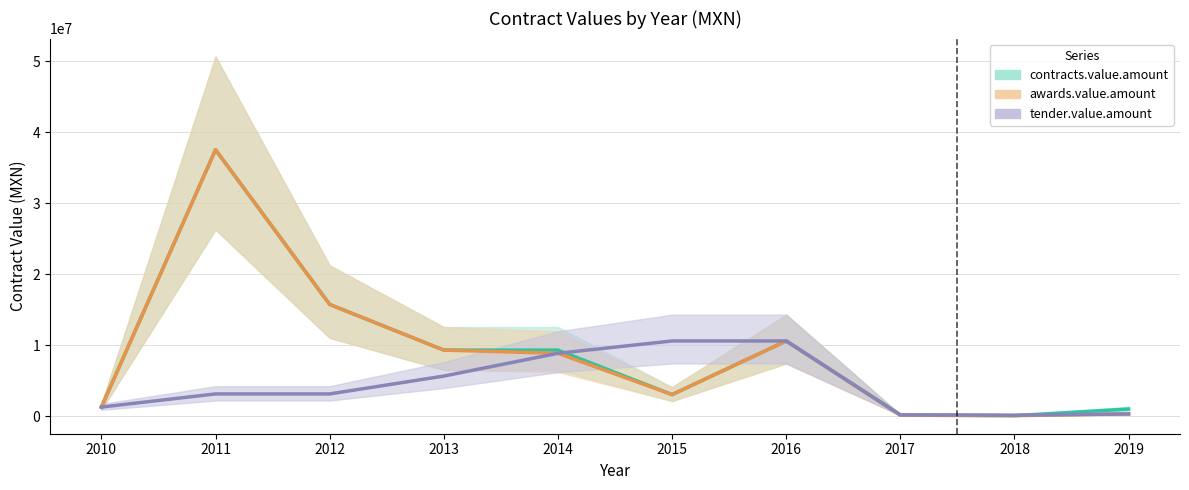

Reading left to right, what are all the values shown in this chart?

contracts.value.amount: 2010=1264862.3	2011=37548549.6	2012=15737392.4	2013=9296859.5	2014=9296859.5	2015=3019932.3	2016=10586394.0	2017=159824.8	2018=56445.2	2019=985502.7
awards.value.amount: 2010=1264862.3	2011=37548549.6	2012=15737392.4	2013=9296859.5	2014=8848567.4	2015=3019932.3	2016=10586394.0	2017=111615.2	2018=56445.2	2019=302328.0
tender.value.amount: 2010=1264862.3	2011=3118415.4	2012=3118415.4	2013=5636291.3	2014=8848567.4	2015=10586394.0	2016=10586394.0	2017=159824.8	2018=115632.0	2019=302328.0